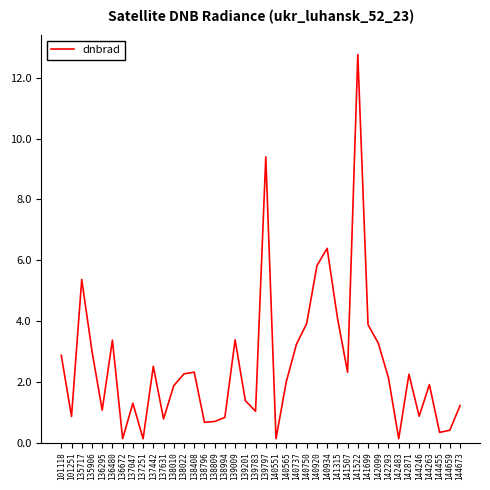

What is the change in value from 135906 to 141522?

+9.8